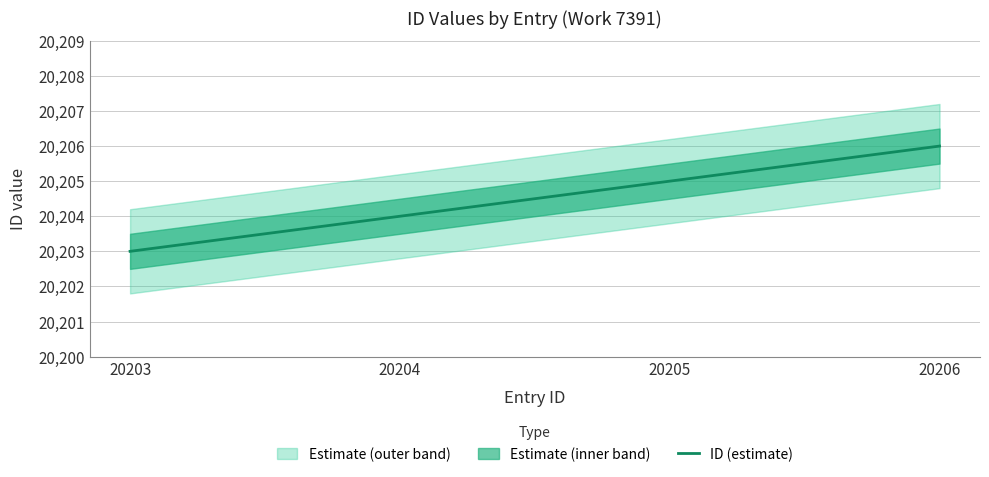

How many lines are shown in the chart?

1